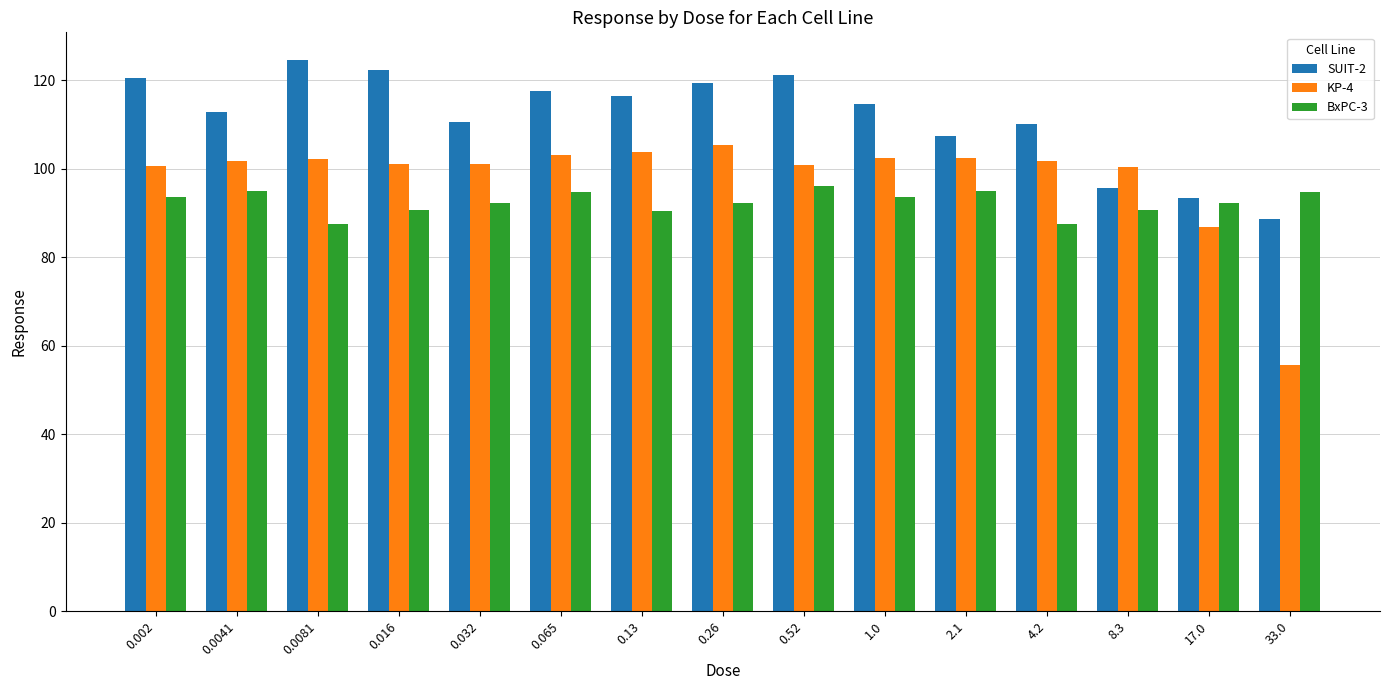

Which series has the widest spread of values?

KP-4